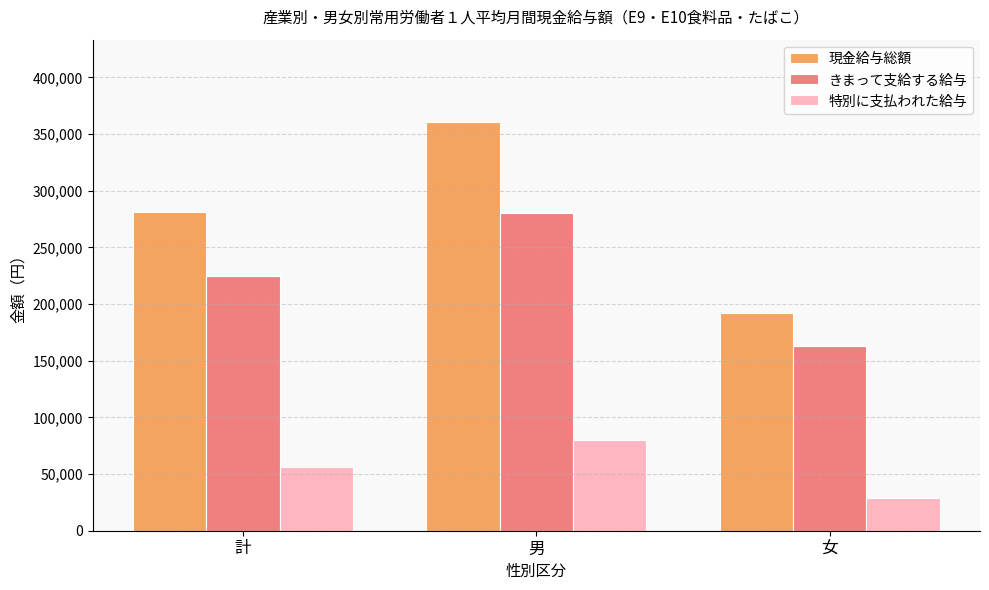

At which category is the sum across all series the highest?

男